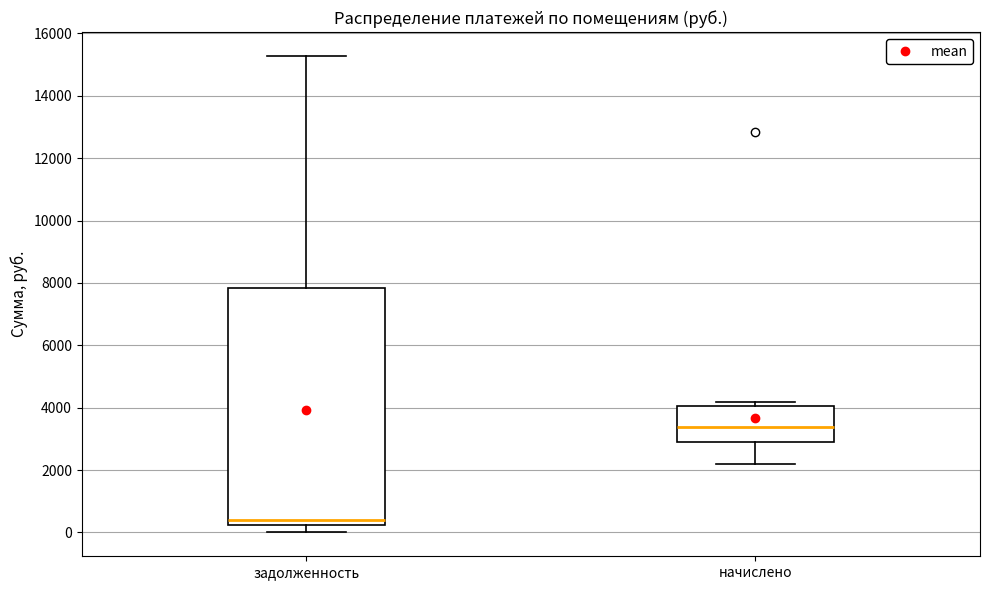

Reading left to right, transcribe this box plot: for each box, give where its median line is, the range the box spans, and where its two whiskers end, as read against the y-axis. The values are not printed on the chart, so give them approximately, as read against the axis.

задолженность: median 400, box 200 to 7800, whiskers 0 to 15200
начислено: median 3400, box 3000 to 4000, whiskers 2200 to 4200